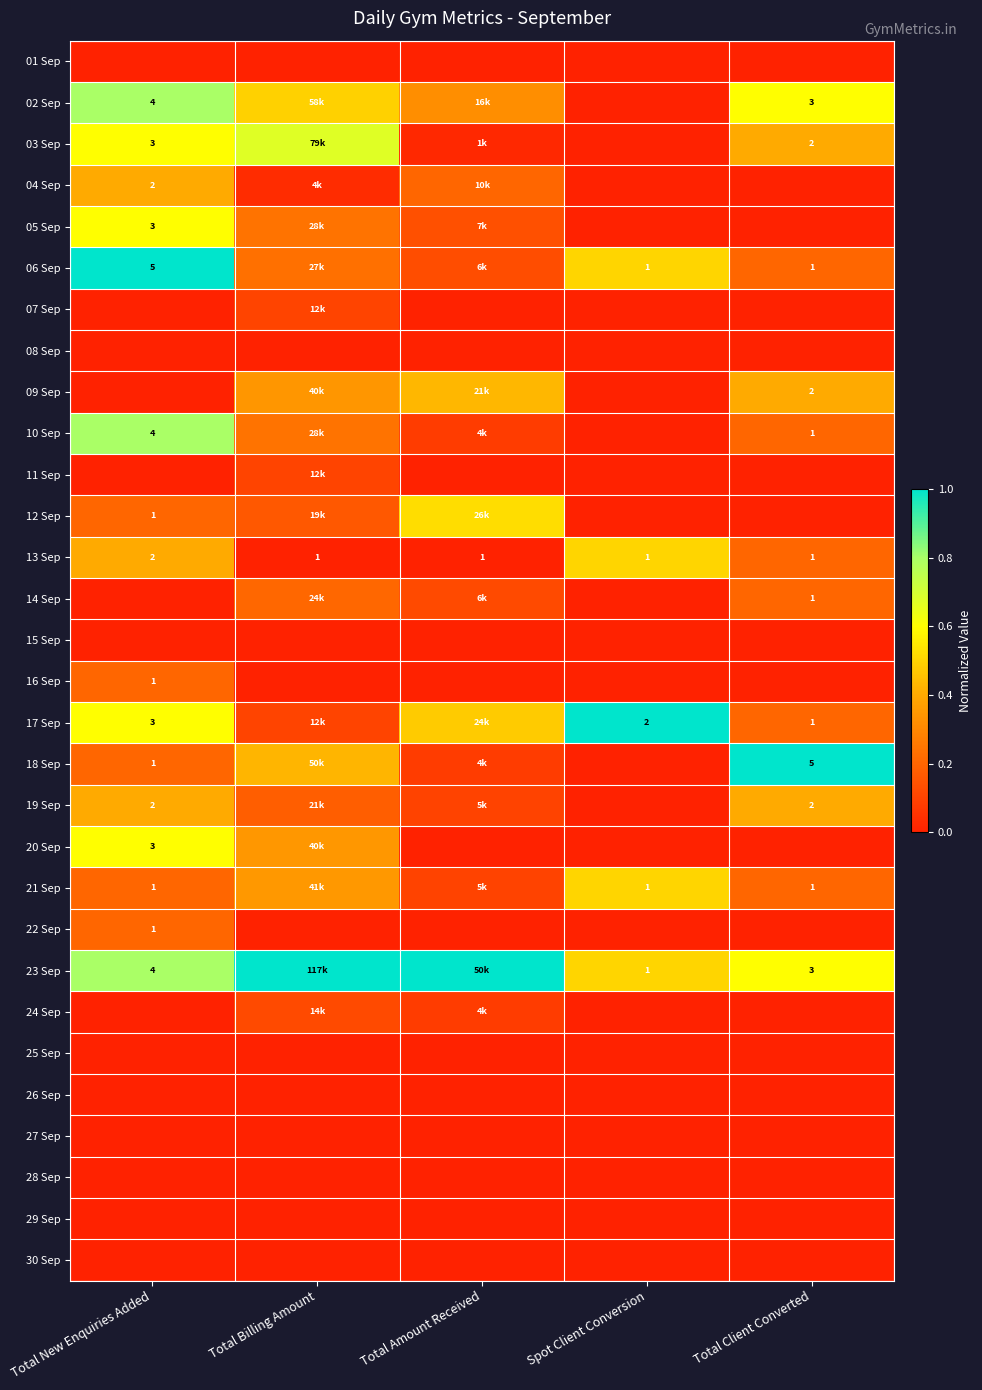

True or false: 07 Sep has a value of -0.1 at Total New Enquiries Added.

False